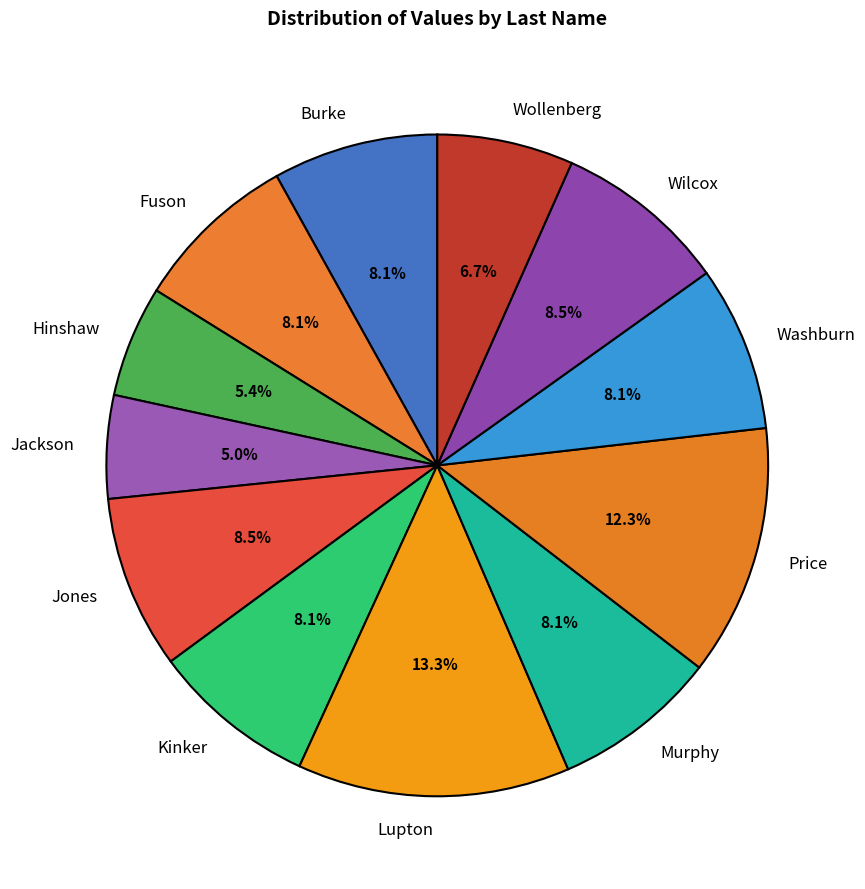

Between Lupton and Wollenberg, which is larger?

Lupton